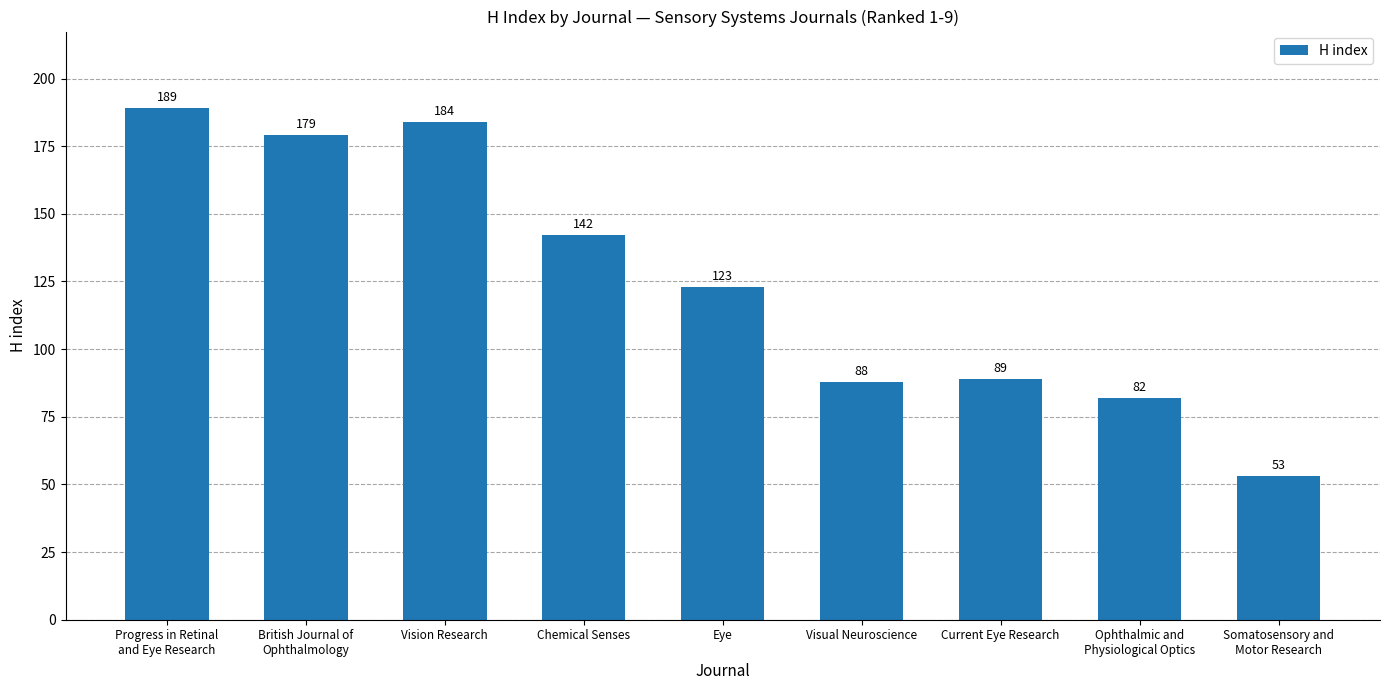

What is the ratio of the value at Chemical Senses to the value at Ophthalmic and
Physiological Optics?

1.7